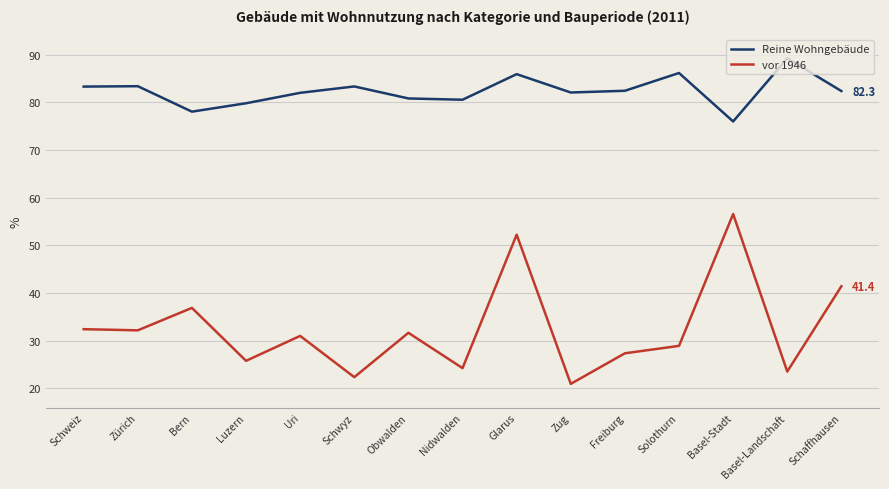

True or false: Reine Wohngebäude and vor 1946 intersect in this chart.

False